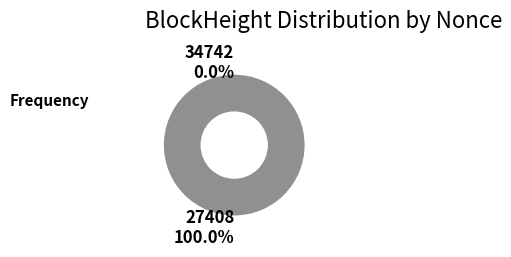

Which category accounts for the majority?

27408